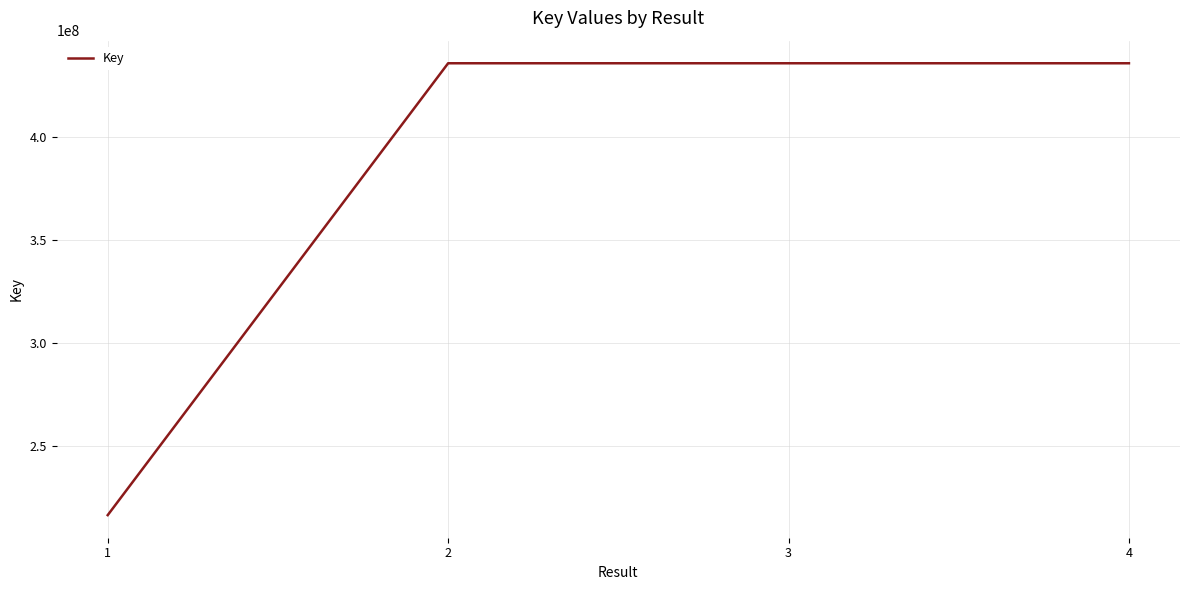

Is this an area chart (filled region under the line)?

No